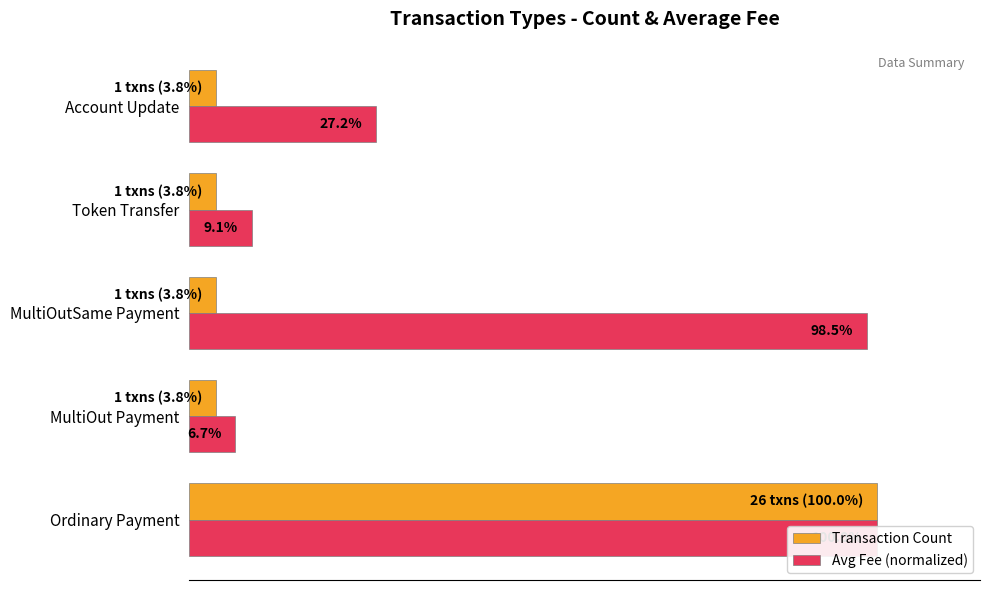

Reading right to left, list all the values displayed in this chart.

Transaction Count: 3.8	3.8	3.8	3.8	100.0
Avg Fee (normalized): 27.2	9.1	98.5	6.7	100.0